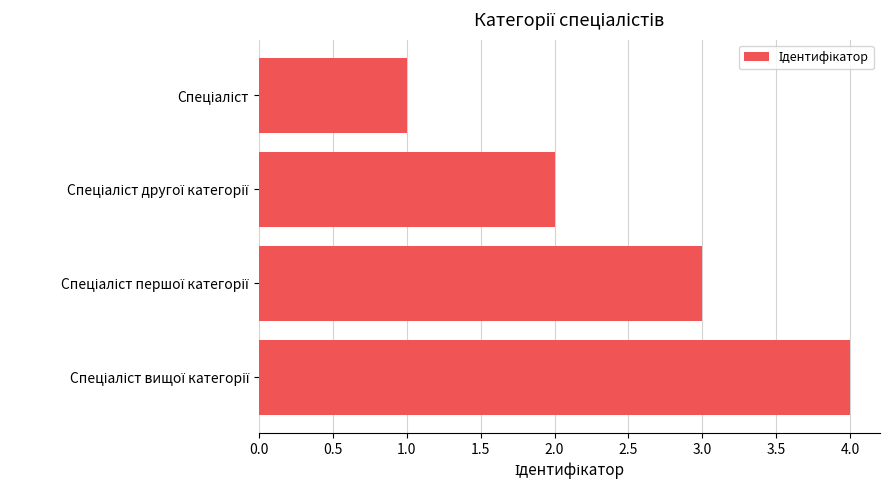

What is the greatest value displayed?

4